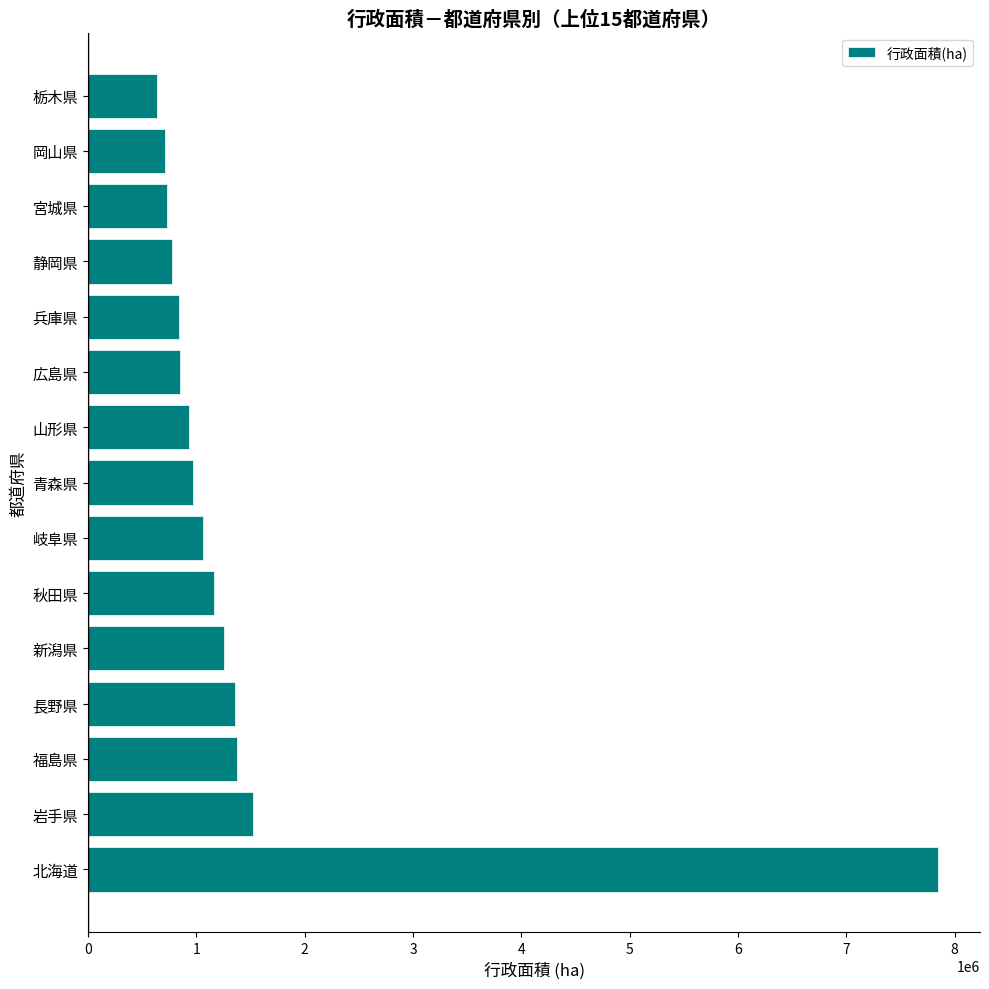

What is the sum of the values at 岐阜県 and 静岡県?

1839831